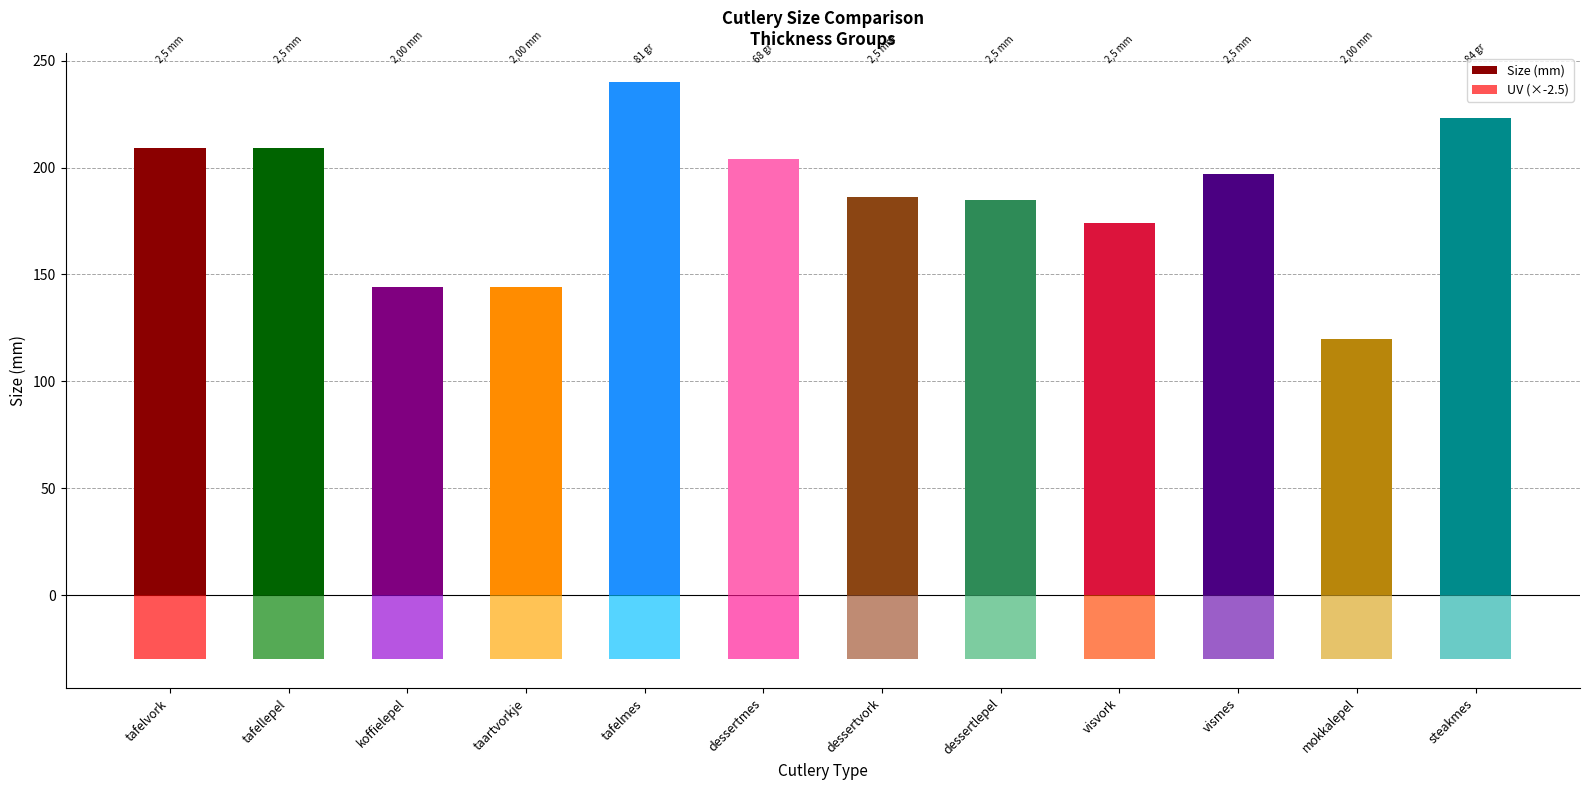

What is the spread (max minus min) of values at visvork?

204